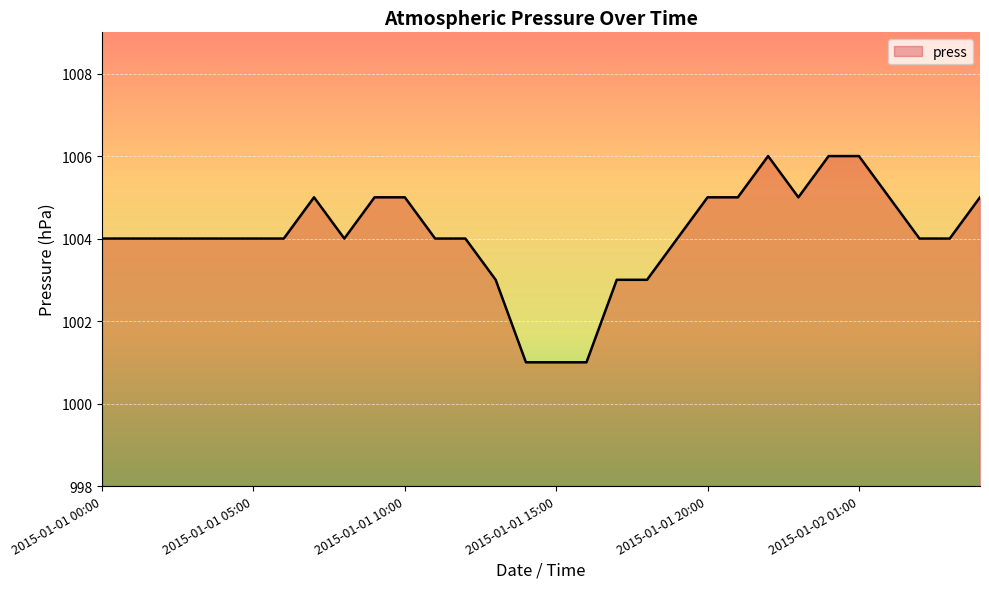

What is the minimum value shown in the chart?

1001